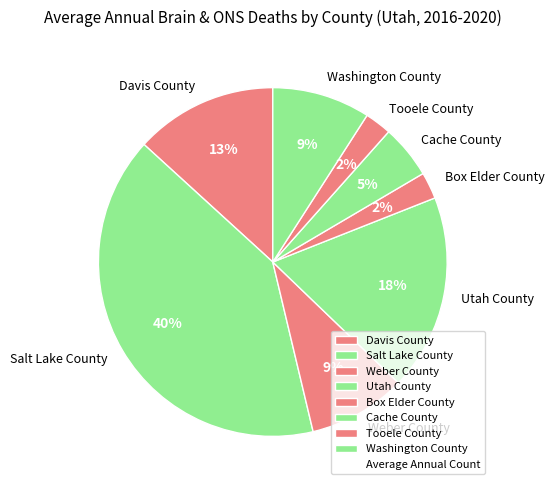

Count the number of slices in the pie.

8